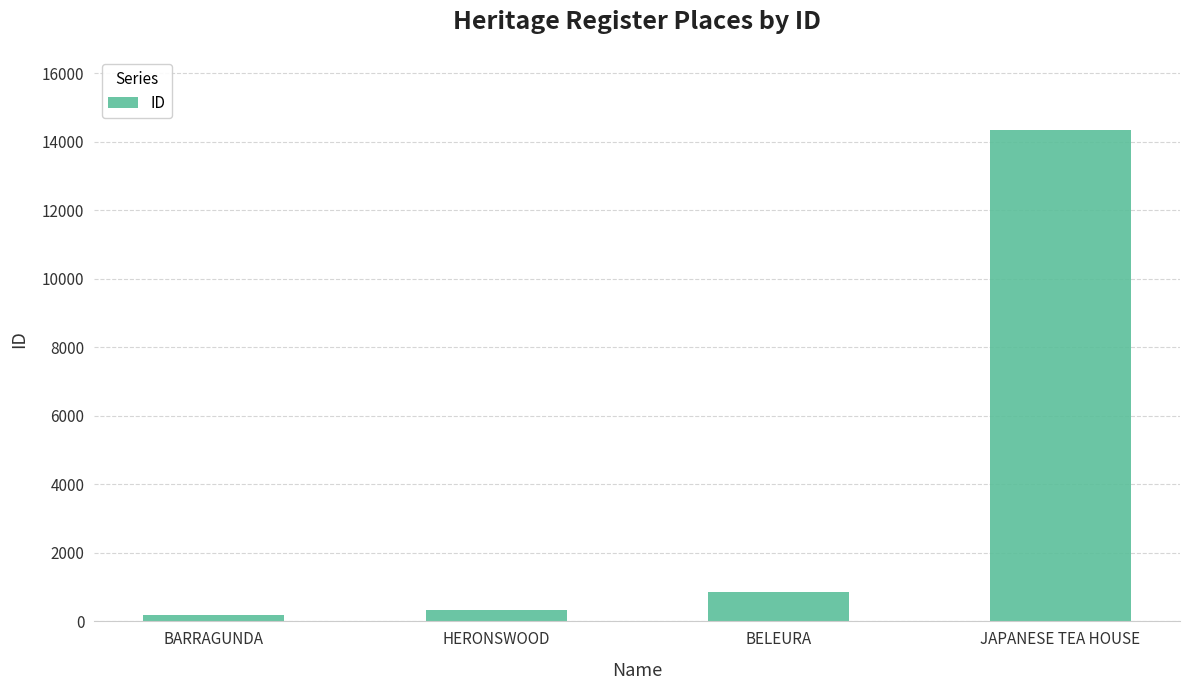

What is the maximum value shown in the chart?

14335